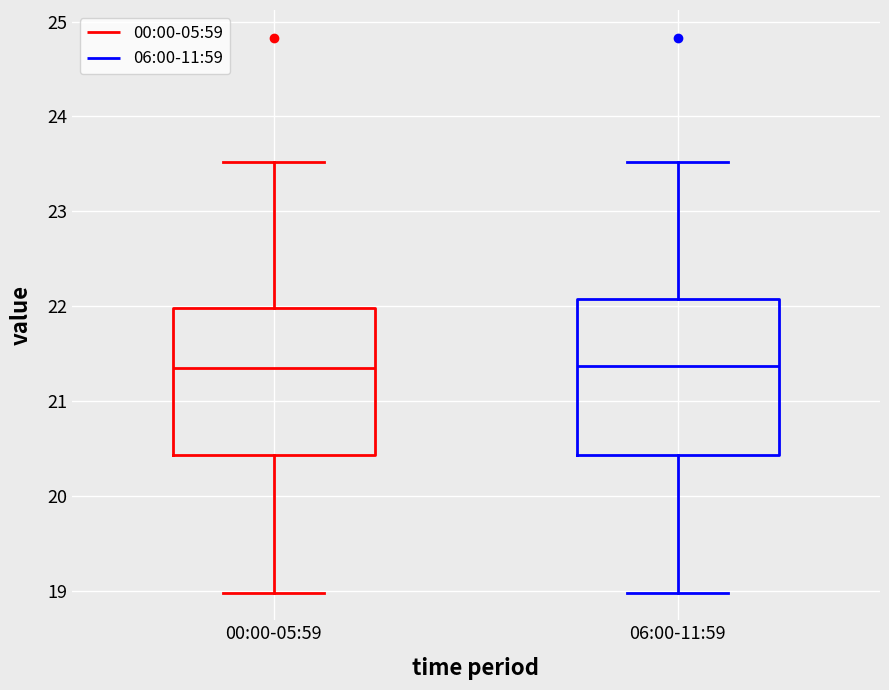

Where does the lower whisker of the box for 00:00-05:59 end on the y-axis? The values are not printed on the chart, so give them approximately, as read against the axis.

19.0